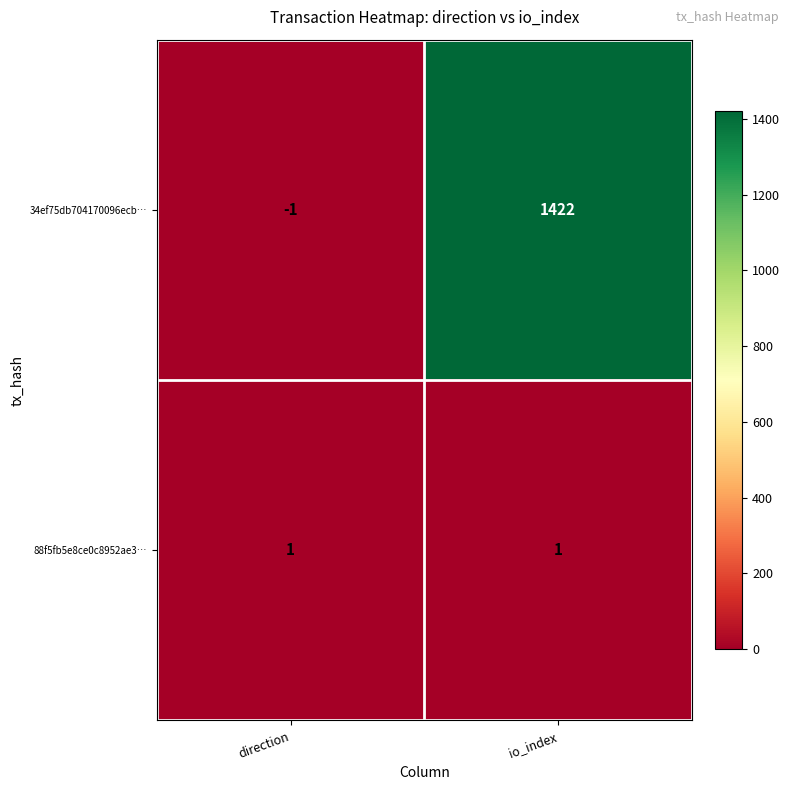

List the series in order of their peak value, lowest first.

88f5fb5e8ce0c8952ae3…, 34ef75db704170096ecb…